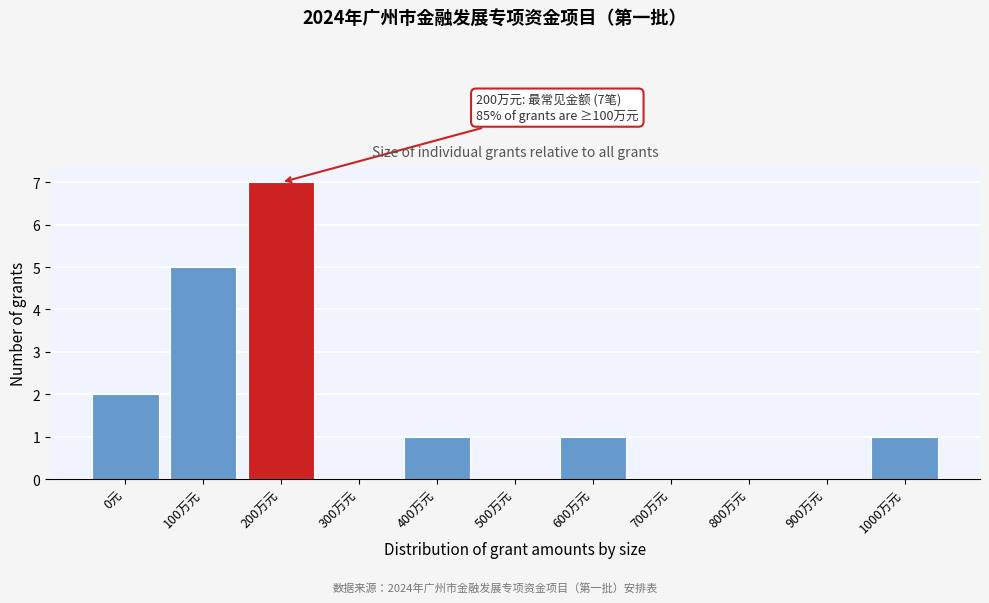

Reading left to right, transcribe all the data shown in this chart.

0元=2	100万元=5	200万元=7	300万元=0	400万元=1	500万元=0	600万元=1	700万元=0	800万元=0	900万元=0	1000万元=1